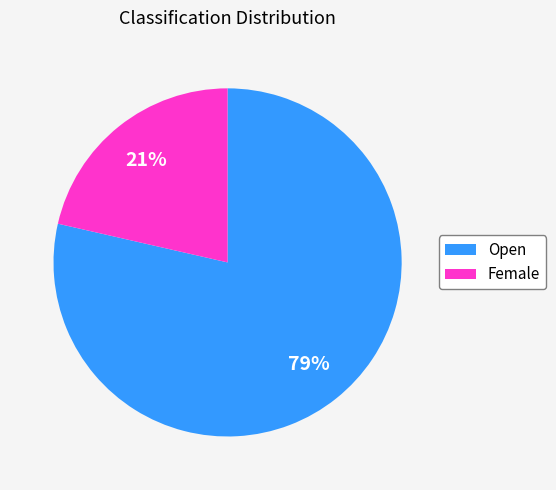

How many segments does this pie chart have?

2